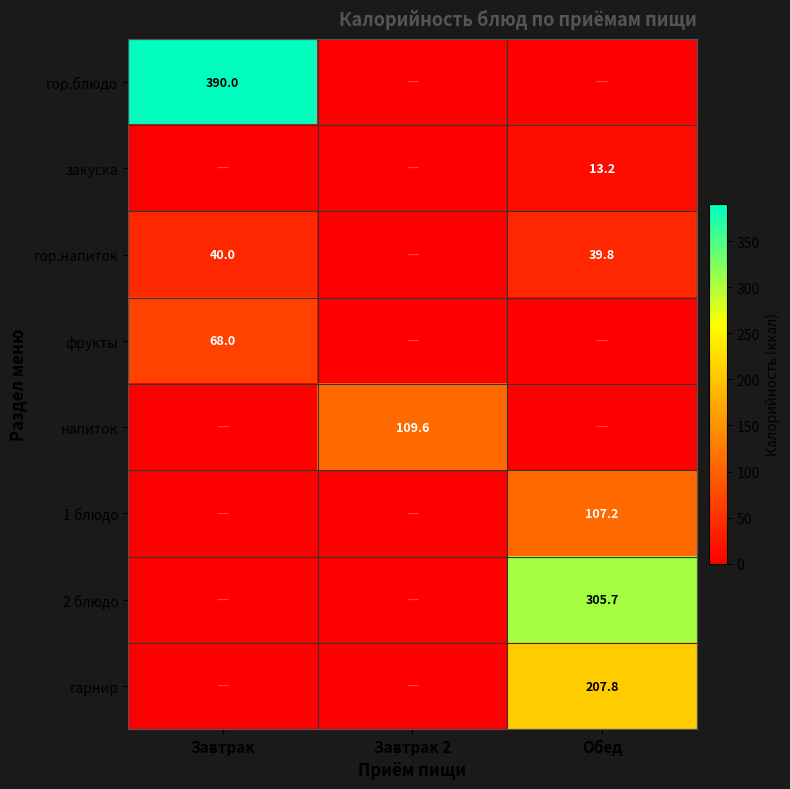

Which category has the highest value across all series?

Завтрак